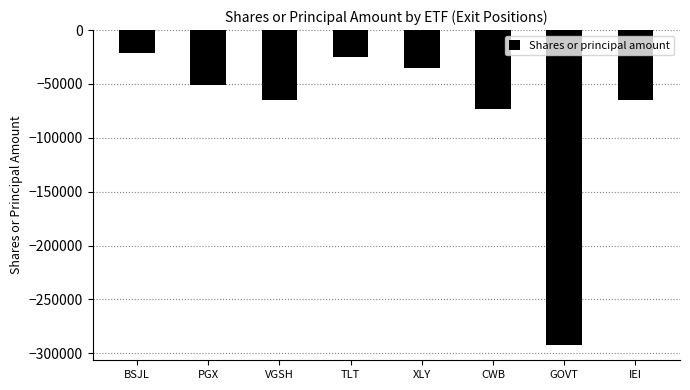

What is the label of the 4th bar from the right?

XLY